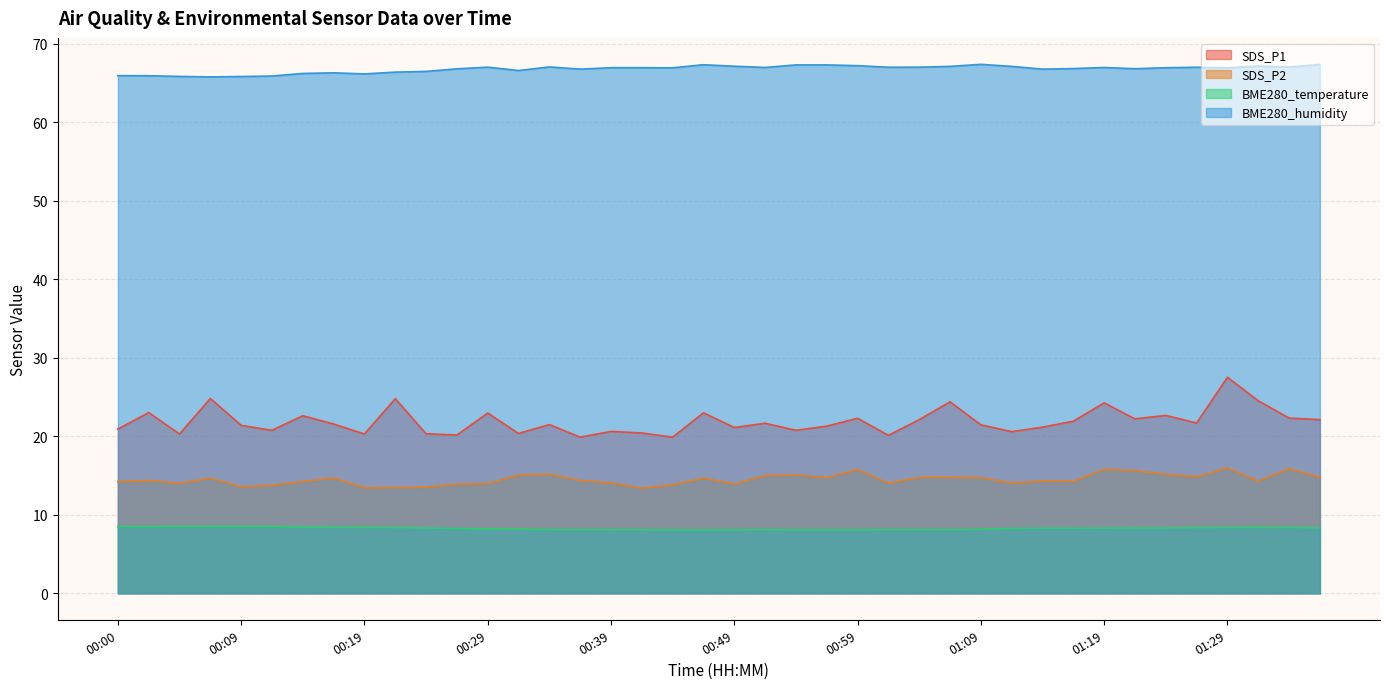

Reading left to right, what are all the values shown in this chart?

SDS_P1: 20.9	23.0	20.3	24.8	21.4	20.8	22.6	21.6	20.3	24.8	20.3	20.2	23.0	20.4	21.5	19.9	20.6	20.4	19.9	23.0	21.1	21.7	20.8	21.3	22.3	20.1	22.1	24.4	21.5	20.6	21.2	21.9	24.3	22.2	22.7	21.7	27.5	24.5	22.3	22.1
SDS_P2: 14.2	14.4	14.0	14.7	13.6	13.8	14.2	14.7	13.4	13.5	13.5	13.9	14.0	15.1	15.2	14.4	14.1	13.4	13.8	14.7	13.9	15.0	15.1	14.7	15.8	14.0	14.8	14.8	14.7	14.1	14.3	14.3	15.8	15.6	15.2	14.8	16.0	14.3	15.9	14.8
BME280_temperature: 8.5	8.5	8.5	8.5	8.5	8.5	8.4	8.4	8.4	8.4	8.3	8.2	8.2	8.2	8.1	8.1	8.1	8.1	8.1	8.1	8.1	8.1	8.1	8.1	8.1	8.1	8.1	8.1	8.2	8.3	8.3	8.3	8.3	8.3	8.3	8.4	8.4	8.4	8.4	8.3
BME280_humidity: 66.0	66.0	65.9	65.8	65.8	65.9	66.2	66.3	66.2	66.4	66.5	66.8	67.0	66.6	67.1	66.8	67.0	67.0	67.0	67.3	67.2	67.0	67.3	67.3	67.2	67.0	67.0	67.1	67.4	67.1	66.8	66.9	67.0	66.8	67.0	67.0	67.0	67.2	67.1	67.4